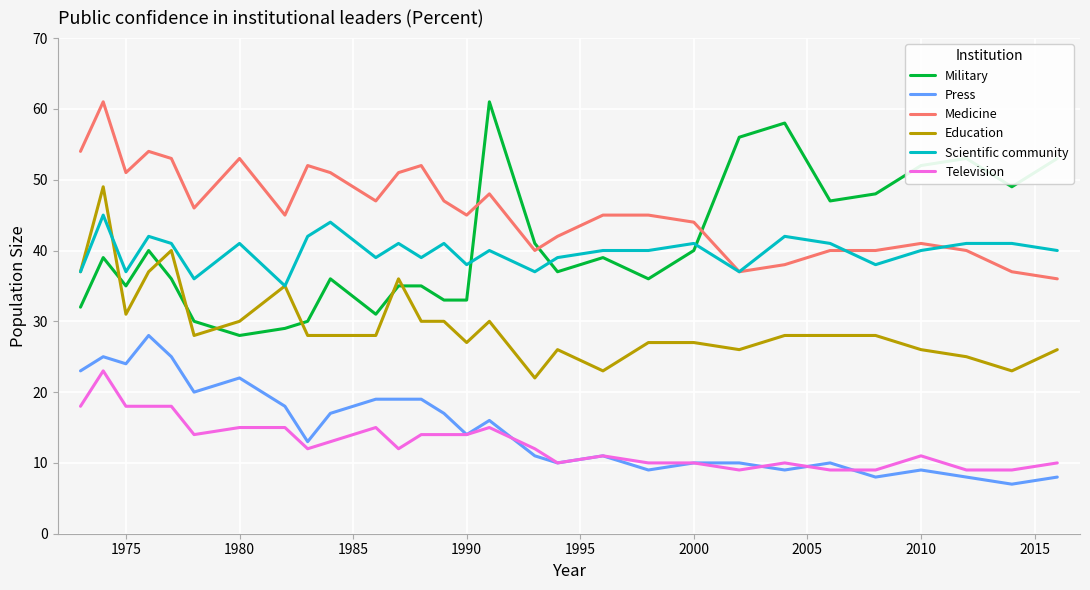

Which series has the largest total across all categories?

Medicine